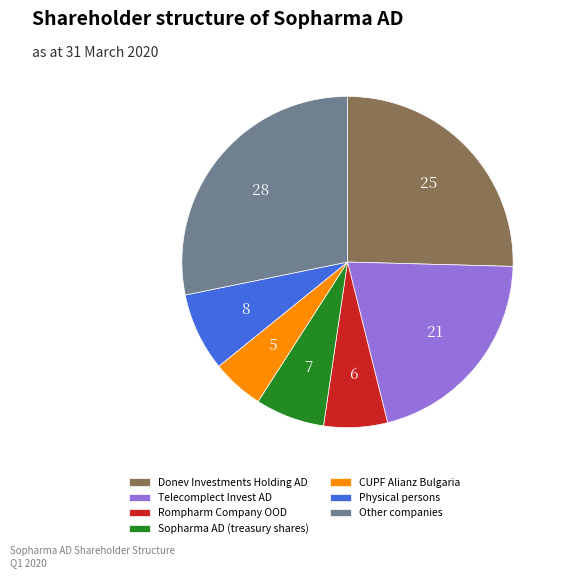

Is the sum of Physical persons and Other companies greater than half?

No